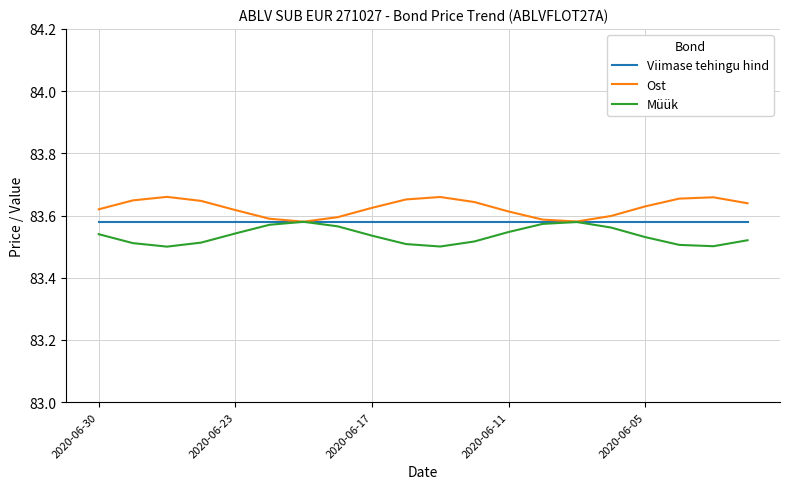

Rank the series by their average value, from lowest to highest.

Müük, Viimase tehingu hind, Ost